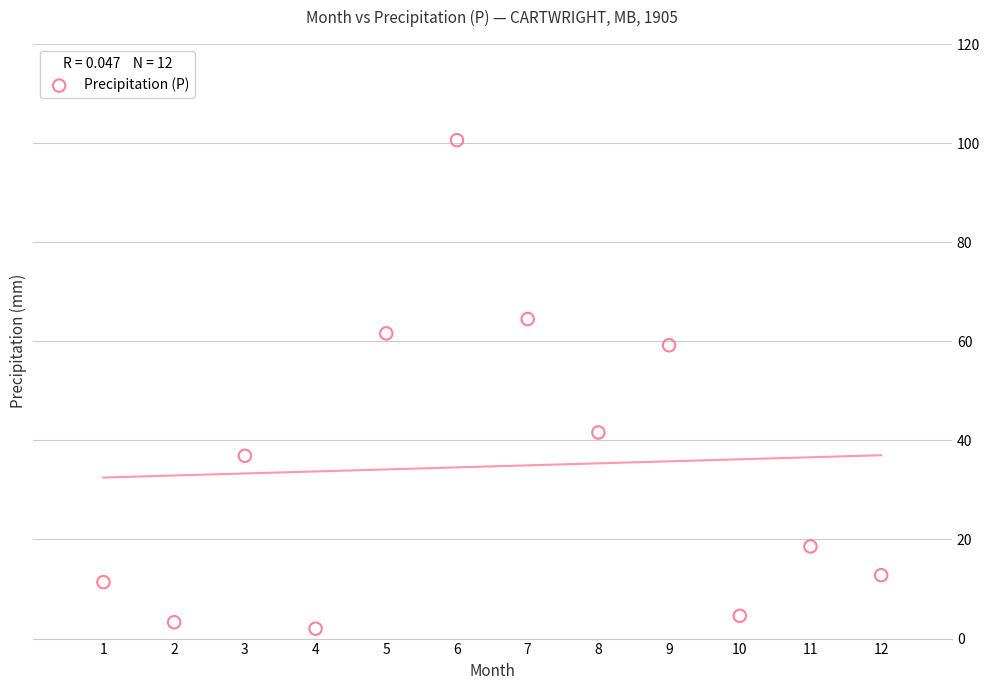

What is the average X value?

6.5